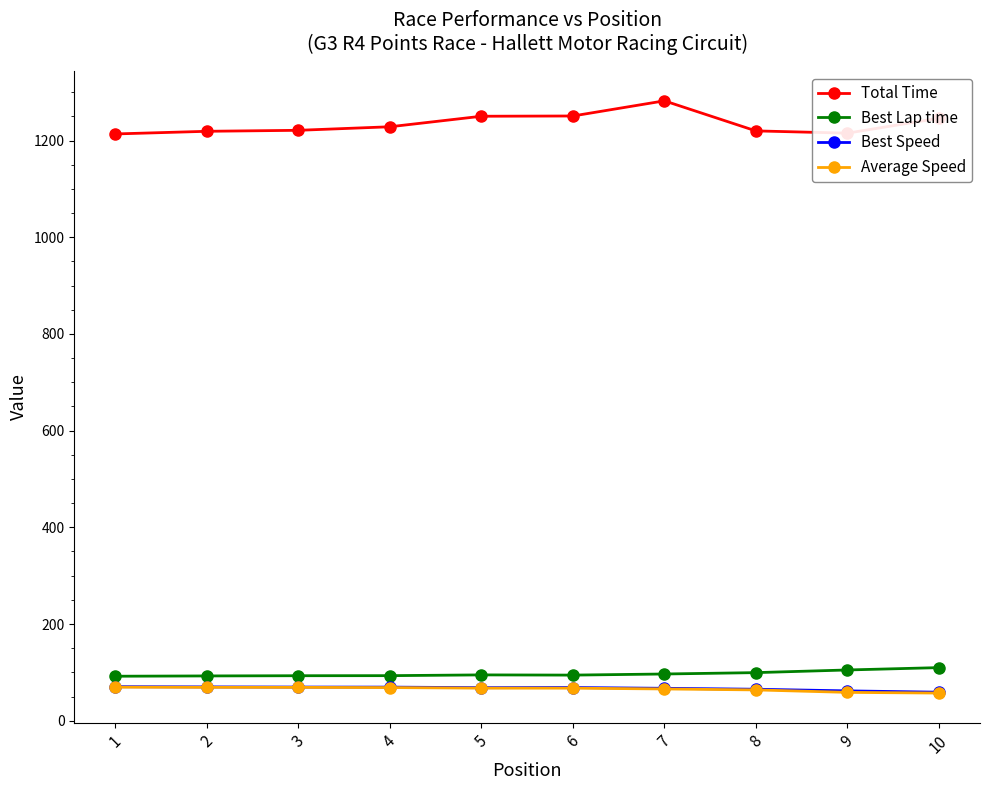

What is the greatest value displayed?

1282.1